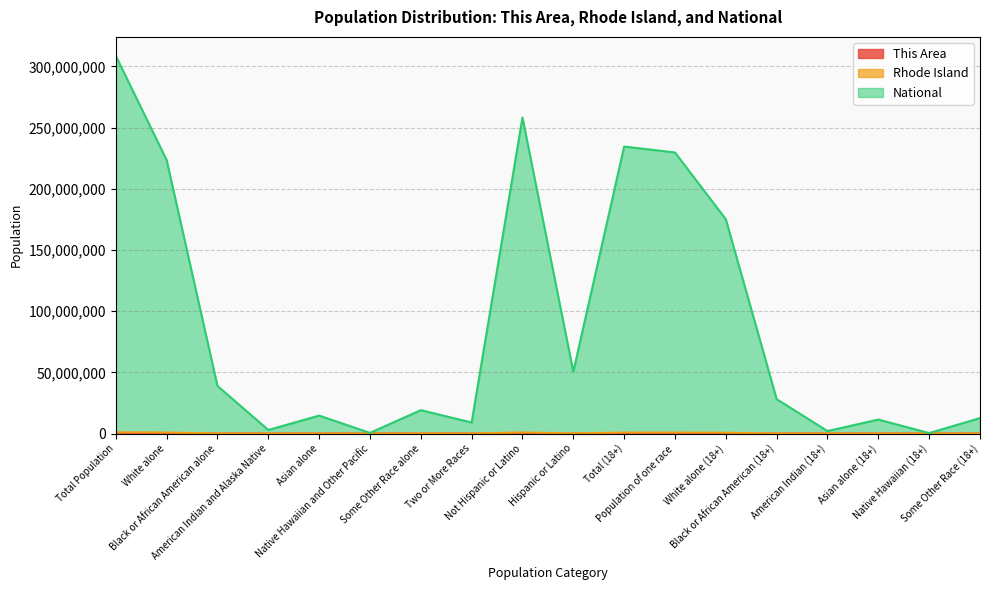

What is the highest value of the Rhode Island series?

1052567